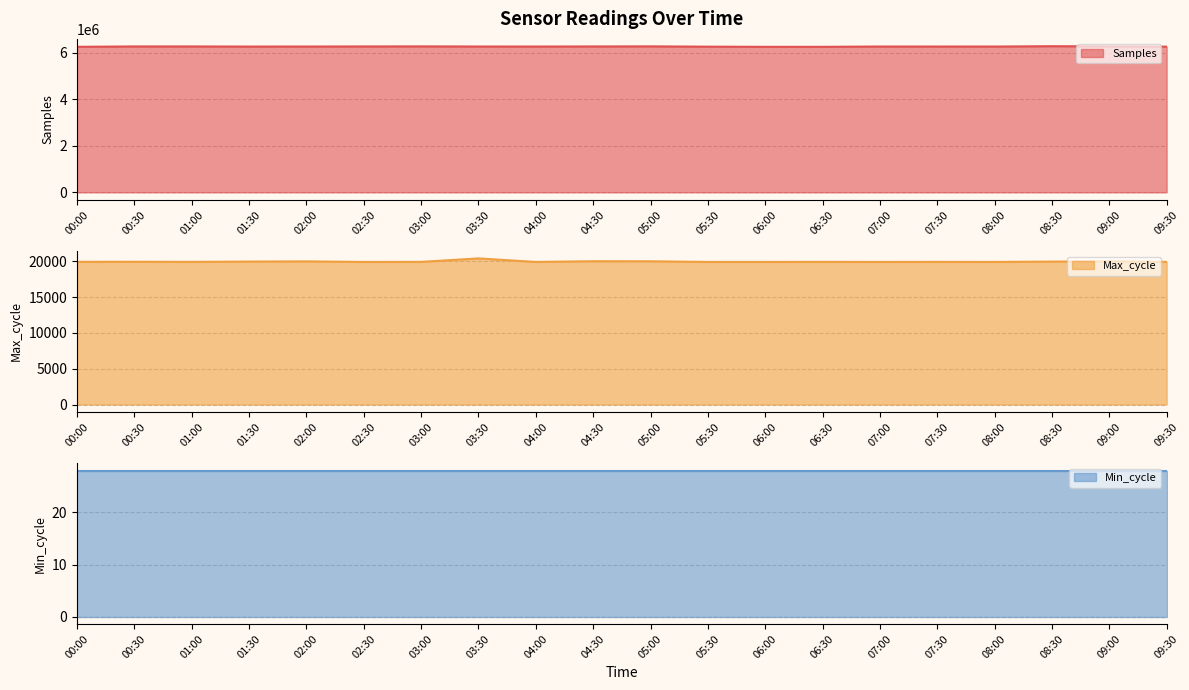

Which series changed the most between 00:00 and 02:00?

Samples line